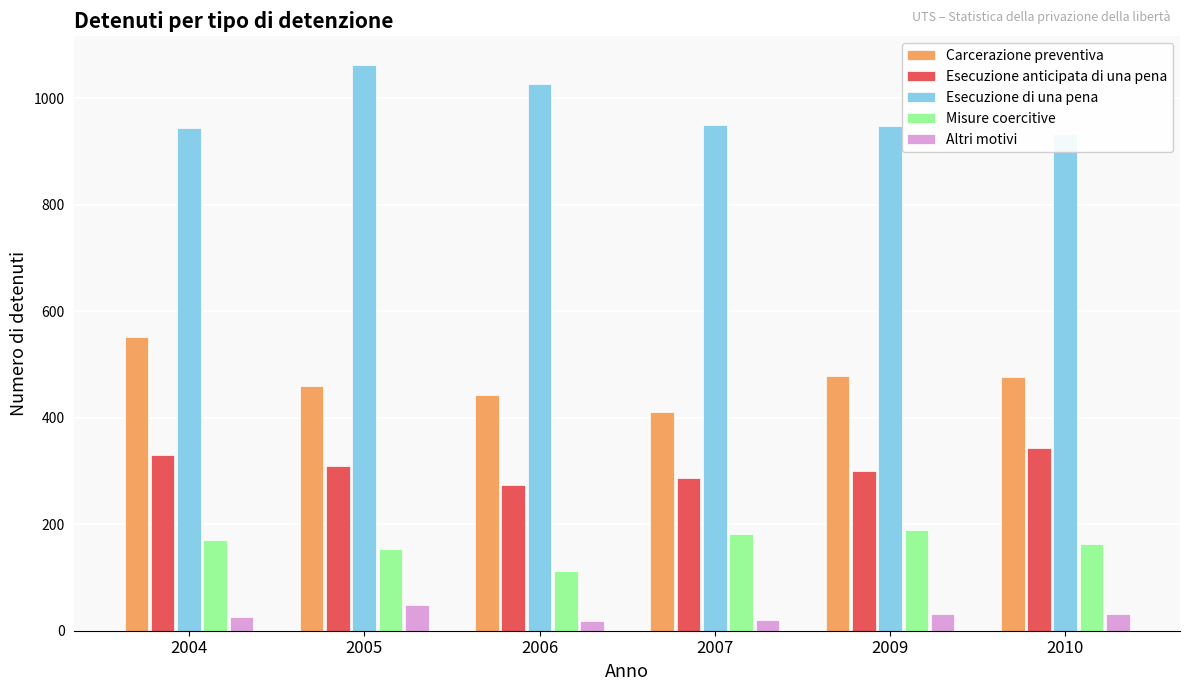

Reading right to left, what are all the values shown in this chart?

Carcerazione preventiva: 477	478	411	443	459	551
Esecuzione anticipata di una pena: 344	300	287	274	310	330
Esecuzione di una pena: 933	947	949	1026	1063	944
Misure coercitive: 163	190	181	112	153	170
Altri motivi: 32	32	21	18	49	25